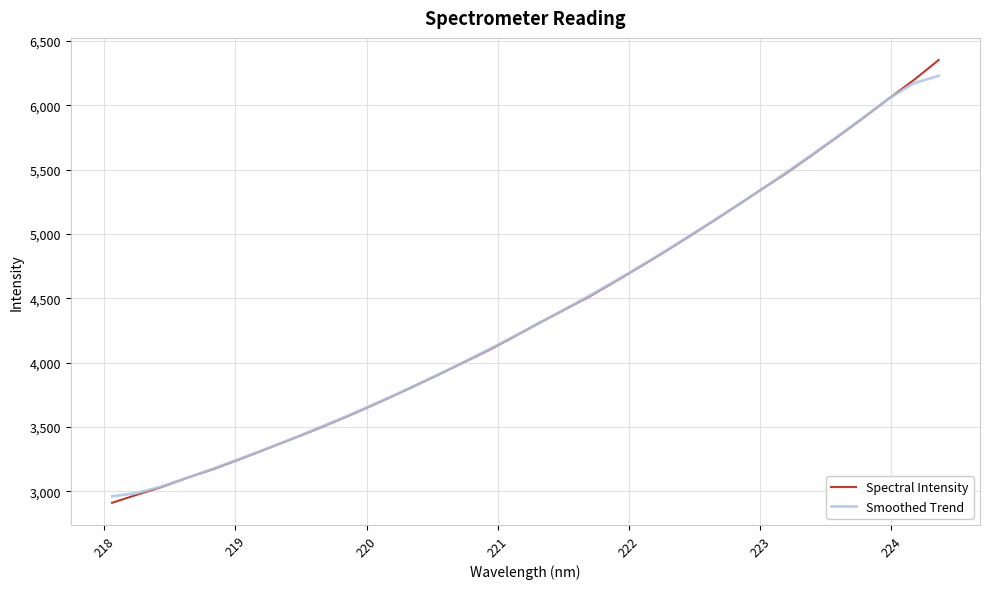

Which series has the largest range (max minus min)?

Spectral Intensity